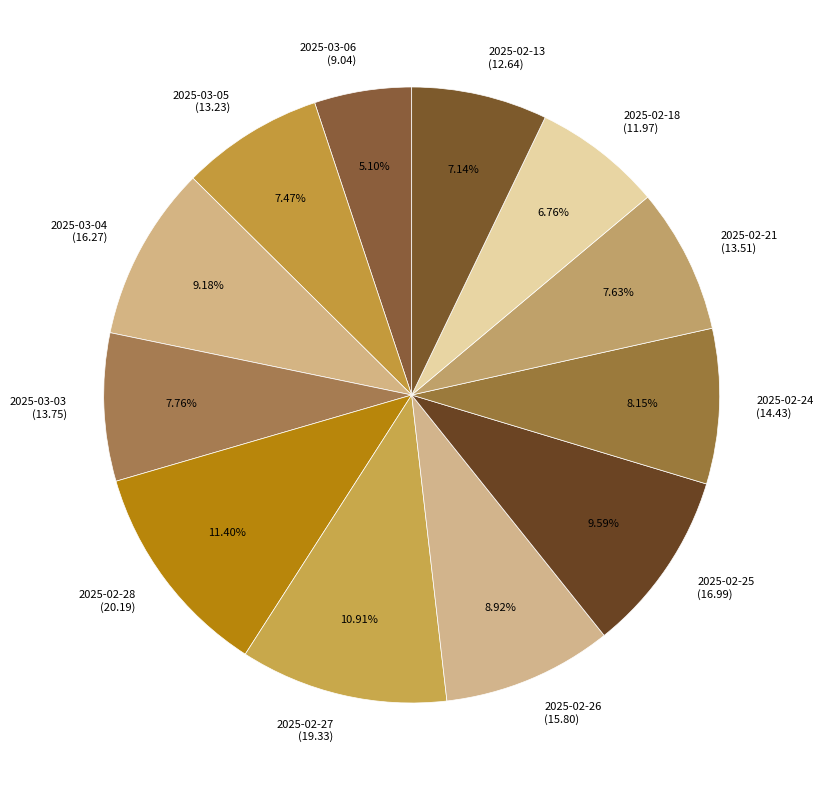

Count the number of slices in the pie.

12